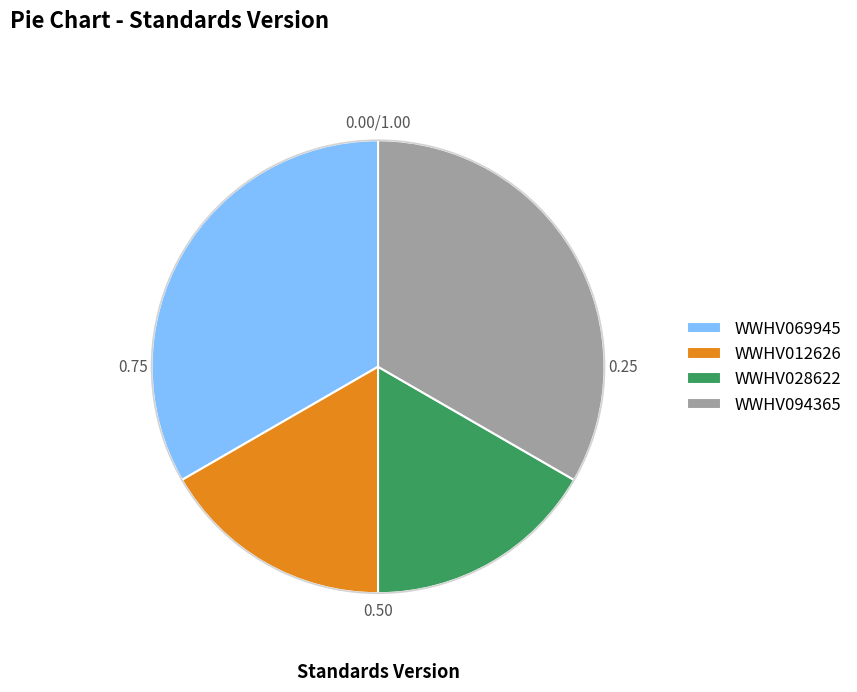

Is it true that WWHV094365 is 33% of the pie?

True